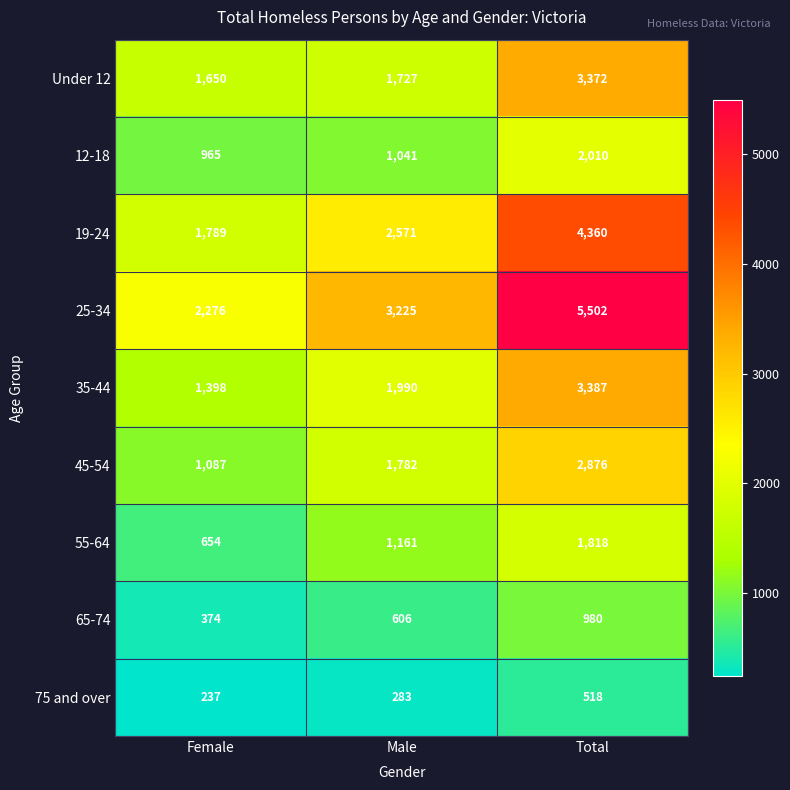

What is the sum of all 45-54 values?

5745